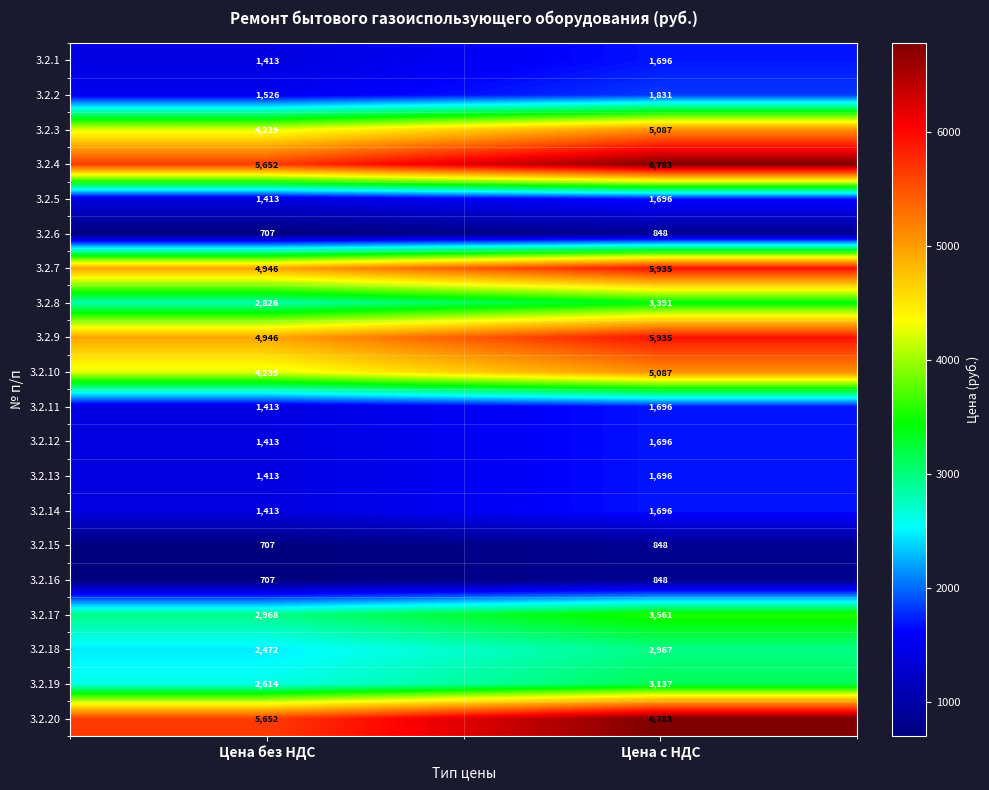

At how many categories does at least one series exceed 6052?

1